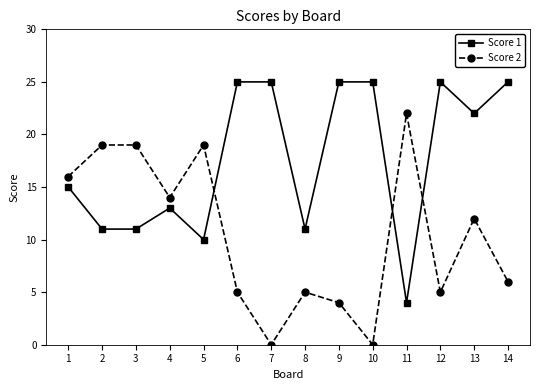

What is the spread (max minus min) of values at 10?

25